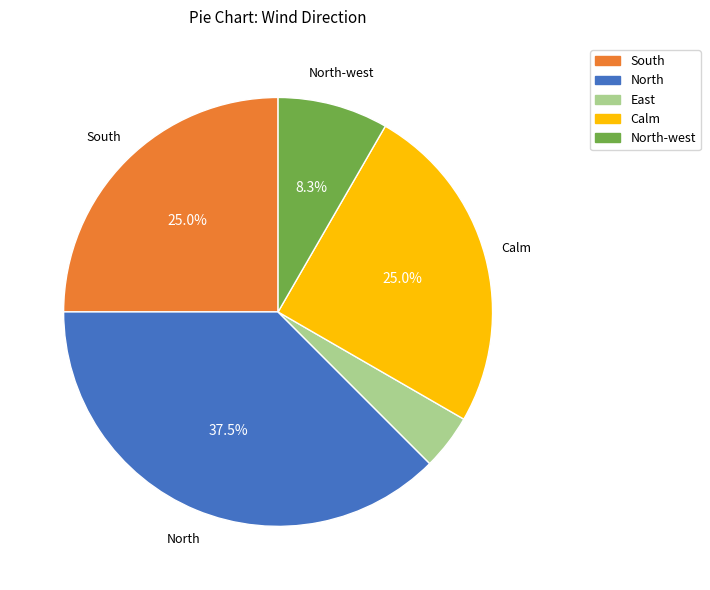

Is there any slice that represents more than half of the pie?

No